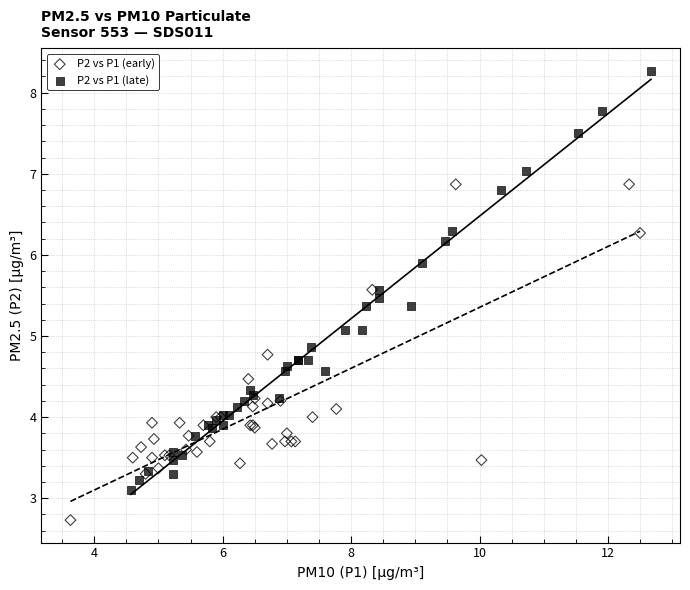

Which series reaches the minimum Y coordinate?

P2 vs P1 (early)